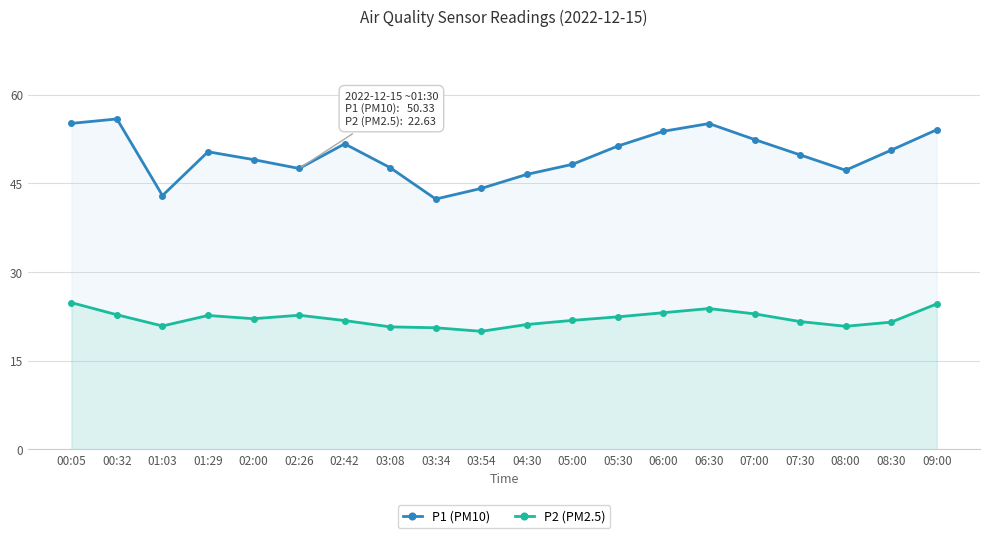

How many lines are shown in the chart?

2